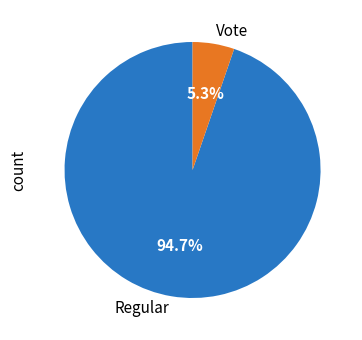

True or false: Regular accounts for 99% of the total.

False